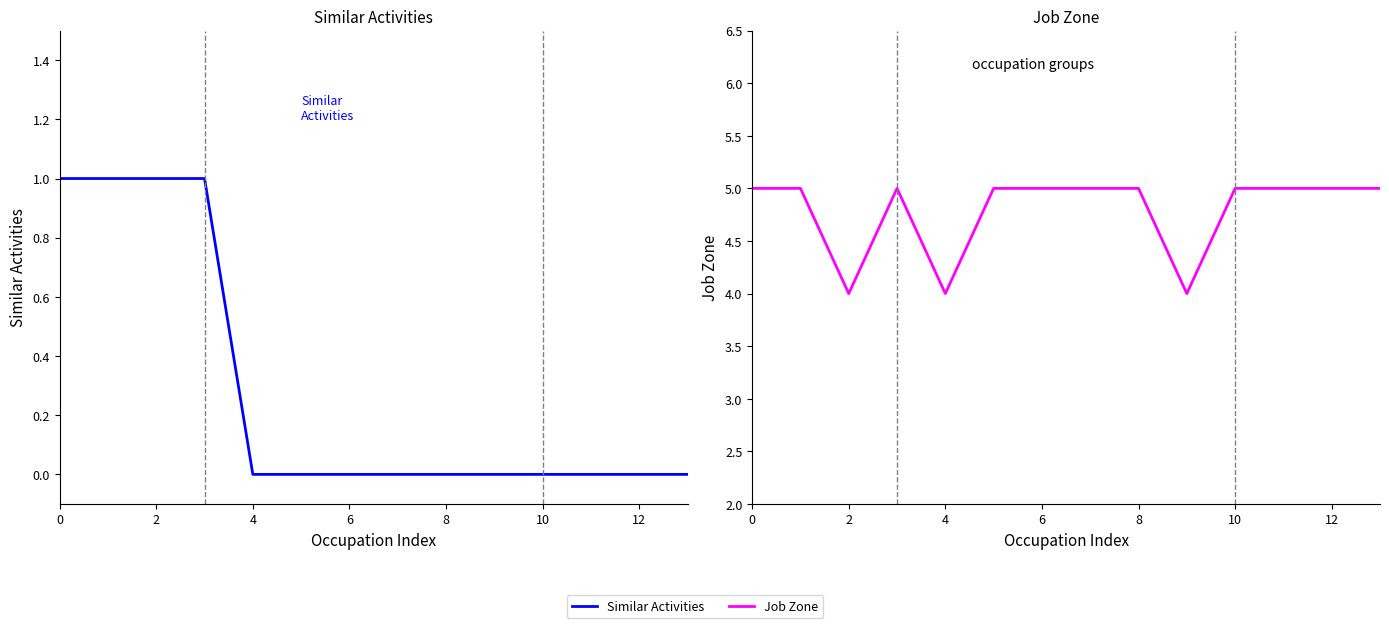

At how many categories does at least one series exceed 3?

14